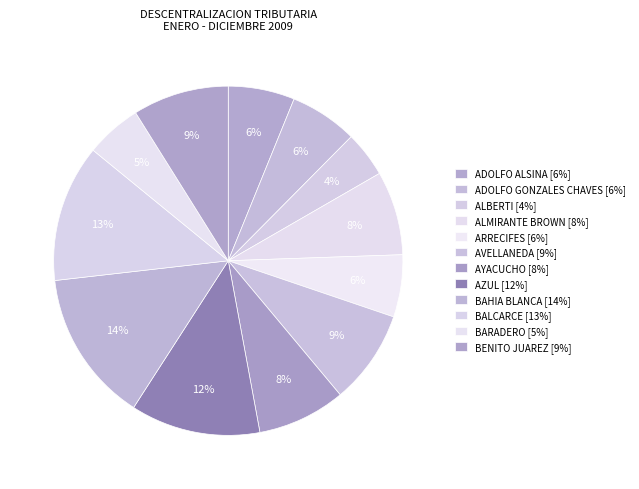

Count the number of slices in the pie.

12